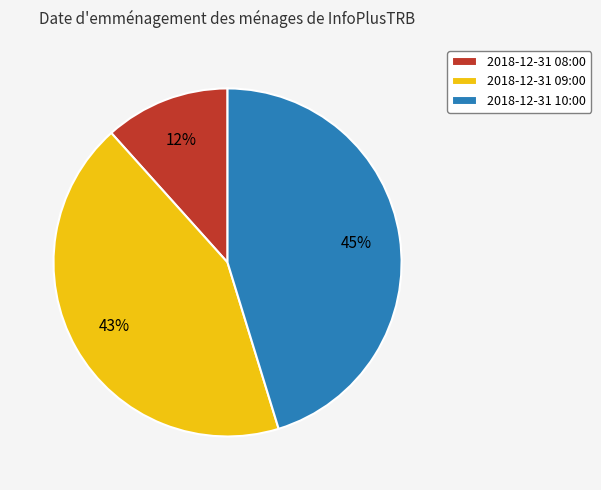

What percentage is the 2018-12-31 09:00 slice, to the nearest percent?

43%